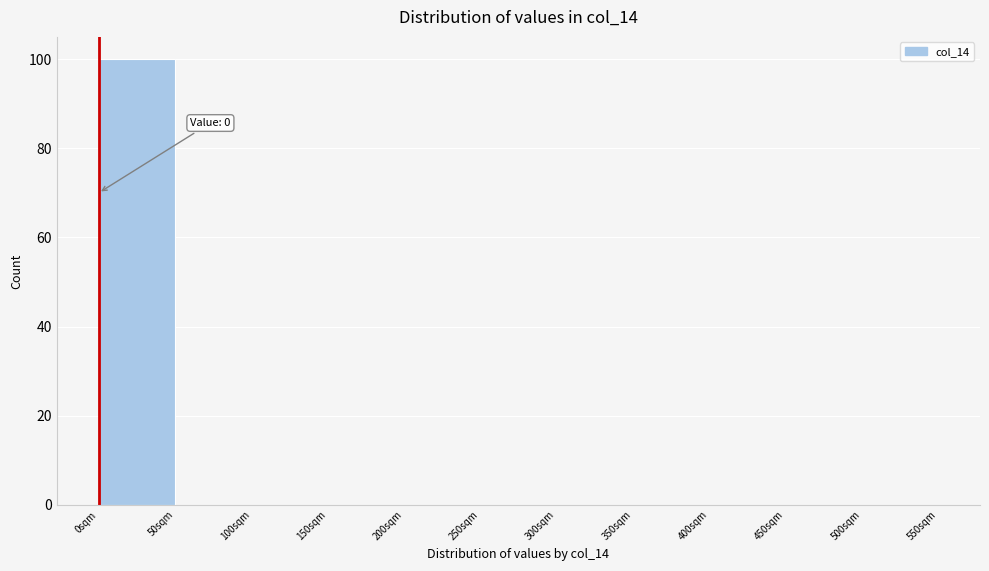

Over which range of the x-axis is the bar tallest?

0 to 50